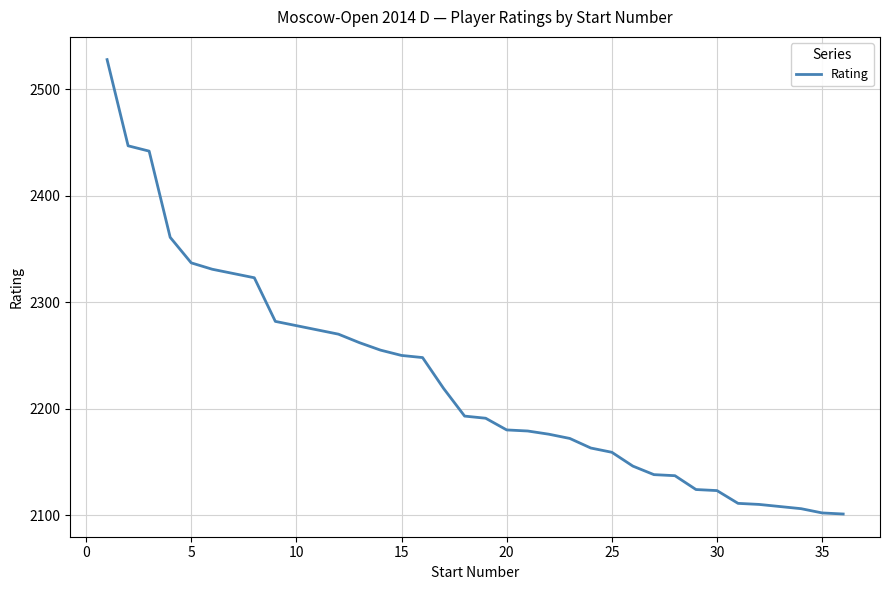

What is the sum of all values?

80153